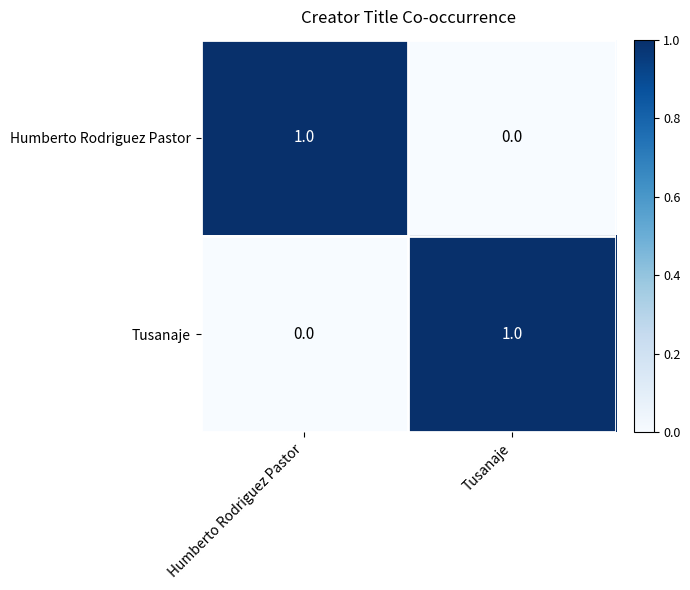

Rank the categories by Tusanaje value from lowest to highest.

Humberto Rodriguez Pastor, Tusanaje